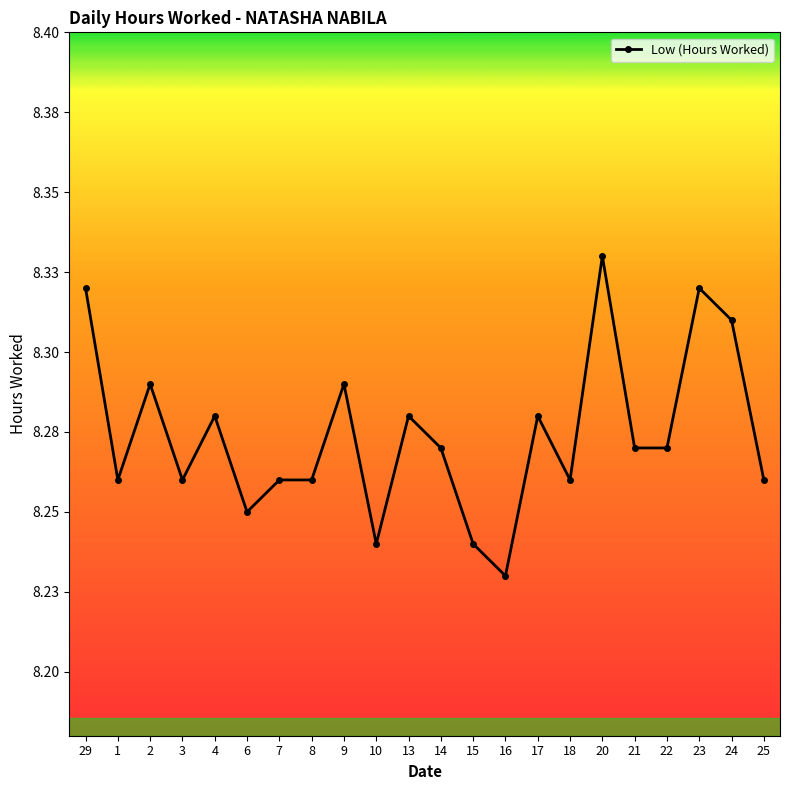

Rank the categories by value from highest to lowest.

20, 29, 23, 24, 2, 9, 4, 13, 17, 14, 21, 22, 1, 3, 7, 8, 18, 25, 6, 10, 15, 16